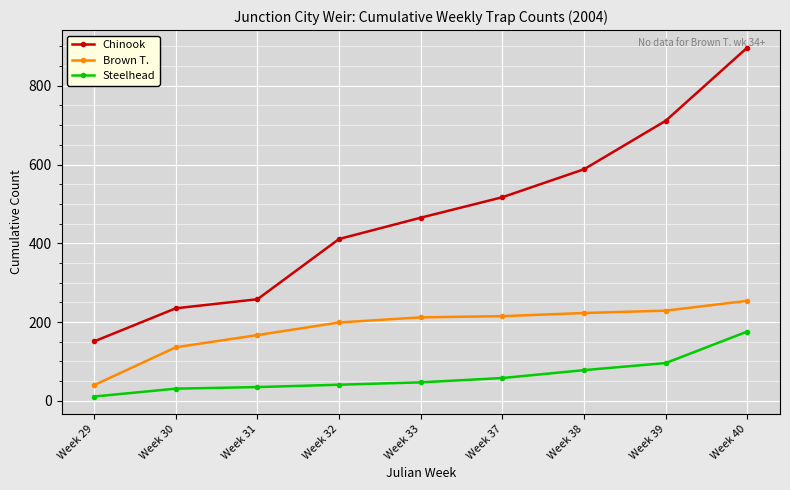

At Week 32, list the series in order from largest to smallest.

Chinook, Brown T., Steelhead